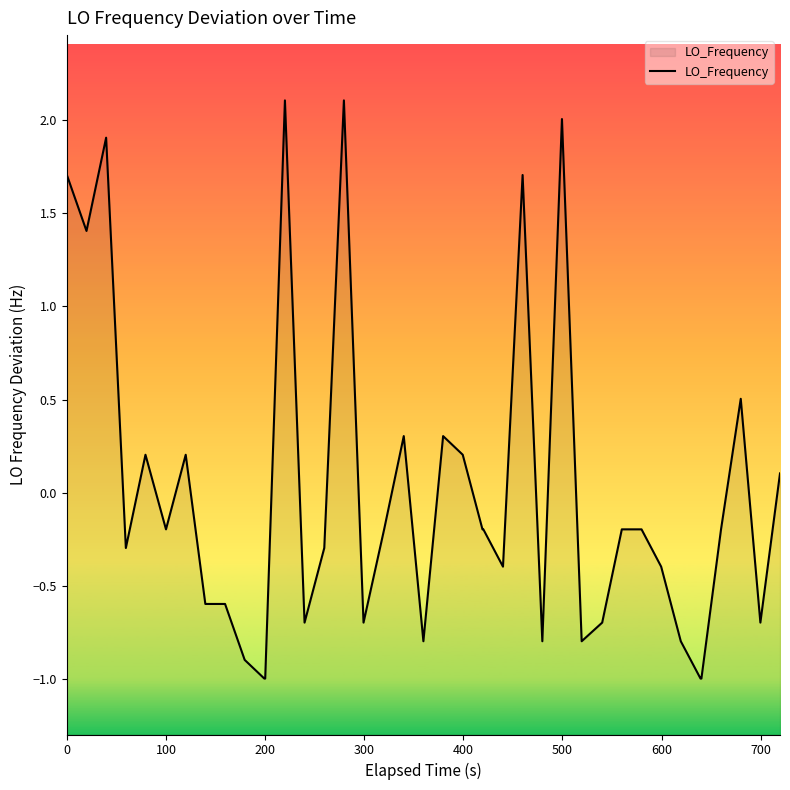

True or false: there are more than 1 points higher than both neighbors.

True